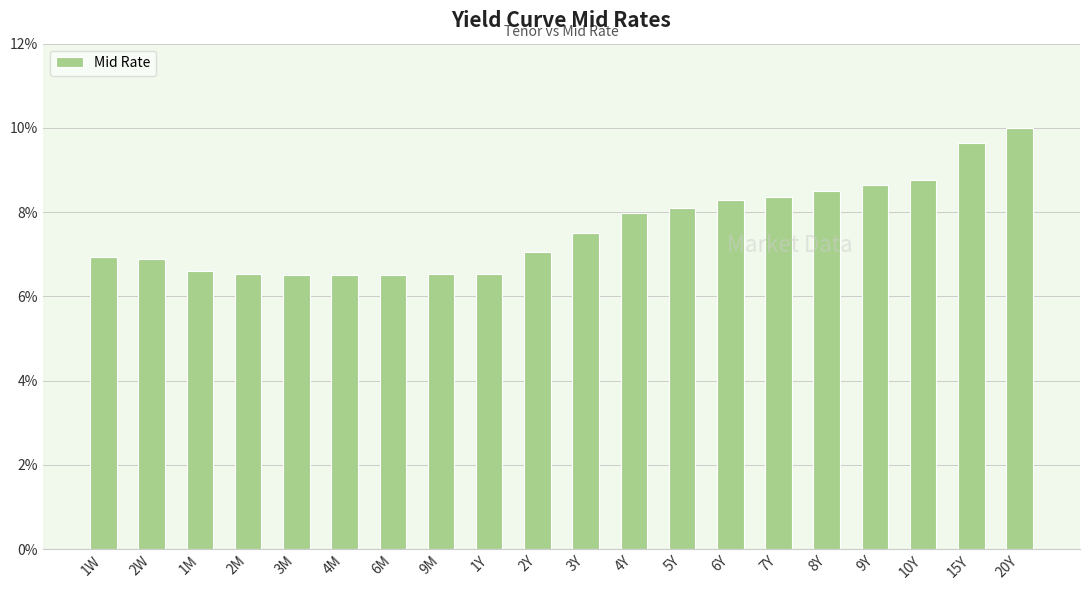

True or false: the data shows 8.3 at 6Y.

True